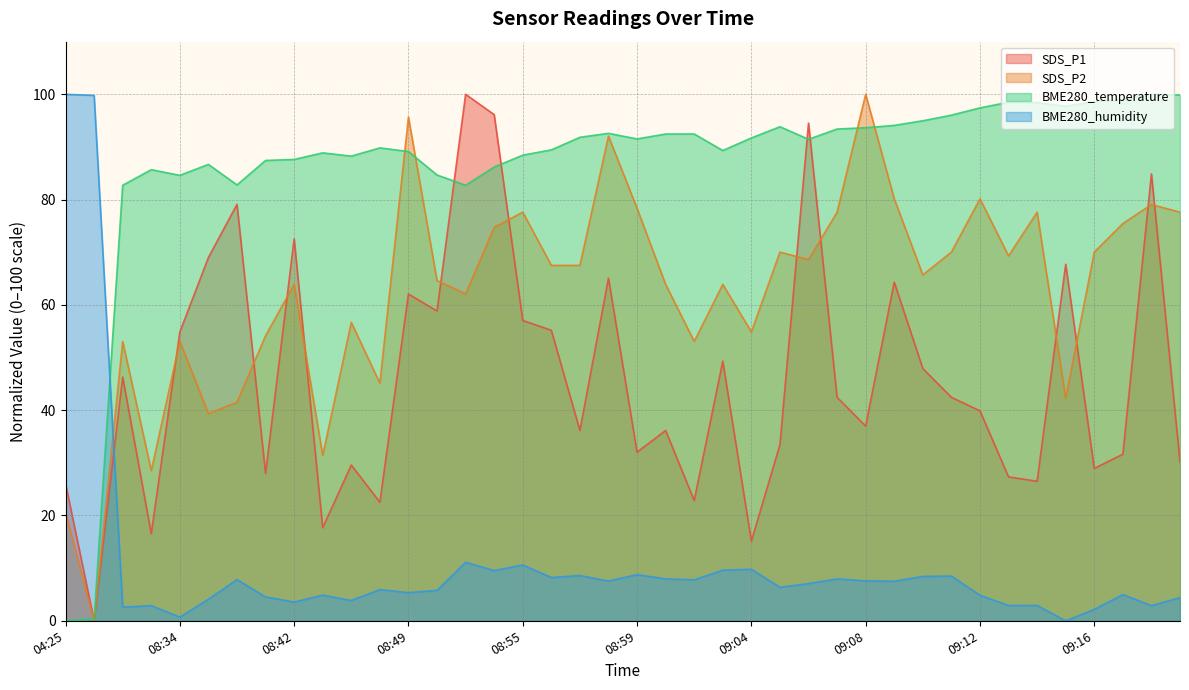

Reading left to right, transcribe all the data shown in this chart.

SDS_P1: 04:25=26.0	04:26=0.0	08:29=46.3	08:32=16.5	08:34=54.9	08:36=69.0	08:38=79.1	08:41=28.0	08:42=72.5	08:44=17.7	08:46=29.6	08:48=22.5	08:49=62.1	08:50=58.8	08:51=100.0	08:54=96.1	08:55=57.0	08:56=55.2	08:57=36.1	08:58=65.1	08:59=32.0	09:01=36.1	09:02=22.8	09:03=49.3	09:04=15.1	09:05=33.4	09:06=94.5	09:07=42.4	09:08=37.0	09:09=64.3	09:10=47.9	09:11=42.4	09:12=39.9	09:13=27.3	09:14=26.5	09:15=67.7	09:16=28.9	09:18=31.6	09:19=84.9	09:20=30.2
SDS_P2: 04:25=20.6	04:26=0.0	08:29=53.1	08:32=28.5	08:34=53.1	08:36=39.4	08:38=41.5	08:41=54.2	08:42=63.9	08:44=31.4	08:46=56.7	08:48=45.1	08:49=95.7	08:50=64.6	08:51=62.1	08:54=74.7	08:55=77.6	08:56=67.5	08:57=67.5	08:58=92.1	08:59=78.3	09:01=63.9	09:02=53.1	09:03=63.9	09:04=54.9	09:05=70.0	09:06=68.6	09:07=77.6	09:08=100.0	09:09=80.1	09:10=65.7	09:11=70.0	09:12=80.1	09:13=69.3	09:14=77.6	09:15=42.2	09:16=70.0	09:18=75.5	09:19=79.1	09:20=77.6
BME280_temperature: 04:25=0.0	04:26=0.3	08:29=82.7	08:32=85.7	08:34=84.6	08:36=86.7	08:38=82.8	08:41=87.4	08:42=87.6	08:44=88.9	08:46=88.3	08:48=89.8	08:49=89.1	08:50=84.7	08:51=82.7	08:54=86.2	08:55=88.4	08:56=89.4	08:57=91.8	08:58=92.6	08:59=91.5	09:01=92.5	09:02=92.5	09:03=89.3	09:04=91.7	09:05=93.8	09:06=91.5	09:07=93.4	09:08=93.7	09:09=94.1	09:10=95.0	09:11=96.0	09:12=97.4	09:13=98.5	09:14=98.4	09:15=97.7	09:16=98.6	09:18=99.0	09:19=100.0	09:20=99.9
BME280_humidity: 04:25=100.0	04:26=99.8	08:29=2.6	08:32=2.9	08:34=0.7	08:36=4.1	08:38=7.8	08:41=4.5	08:42=3.6	08:44=4.9	08:46=3.9	08:48=5.9	08:49=5.3	08:50=5.8	08:51=11.1	08:54=9.5	08:55=10.6	08:56=8.2	08:57=8.6	08:58=7.5	08:59=8.8	09:01=8.0	09:02=7.8	09:03=9.6	09:04=9.8	09:05=6.4	09:06=7.1	09:07=8.0	09:08=7.6	09:09=7.5	09:10=8.4	09:11=8.5	09:12=4.8	09:13=2.9	09:14=2.9	09:15=0.0	09:16=2.2	09:18=5.0	09:19=2.9	09:20=4.4